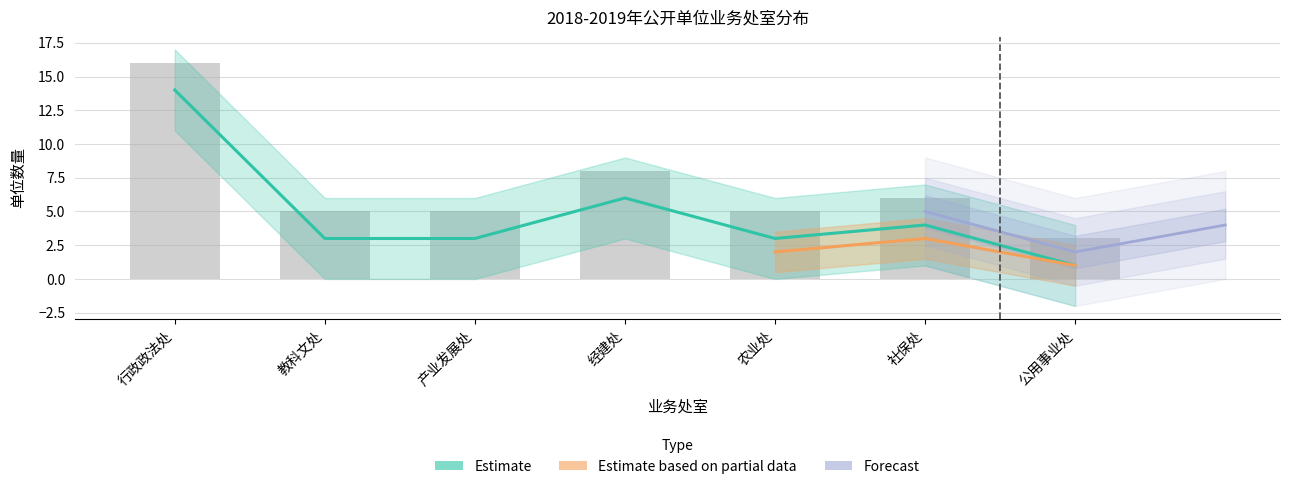

What is the label of the 5th bar from the right?

产业发展处